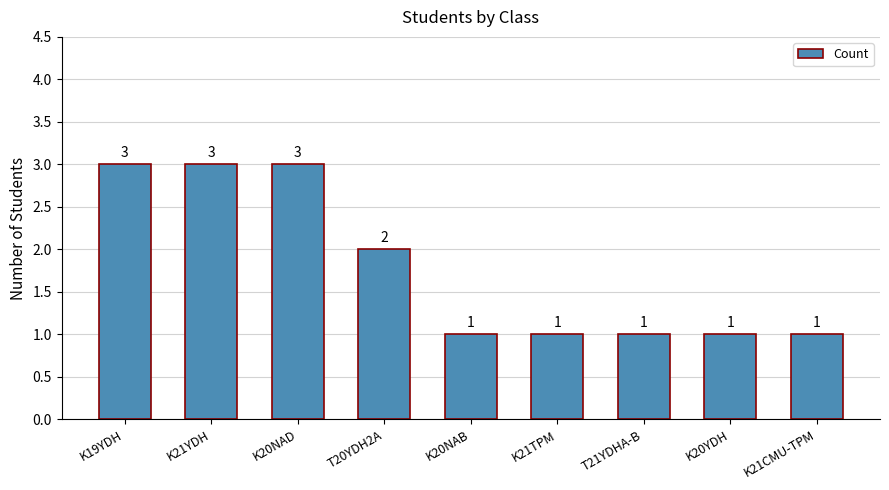

Count the number of data series in this chart.

1